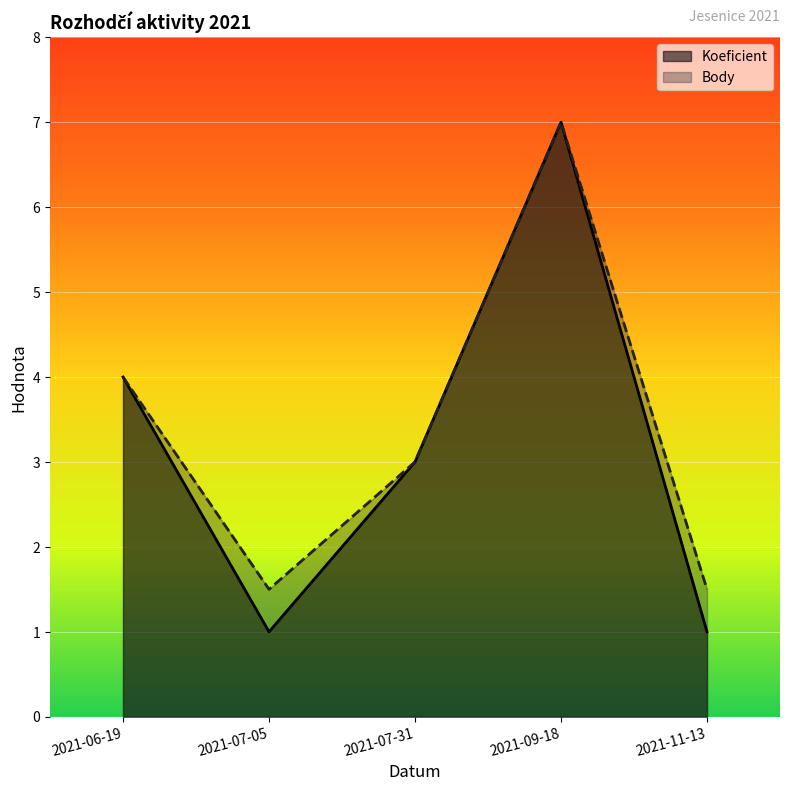

What is the total value across all series at 2021-11-13?

2.5